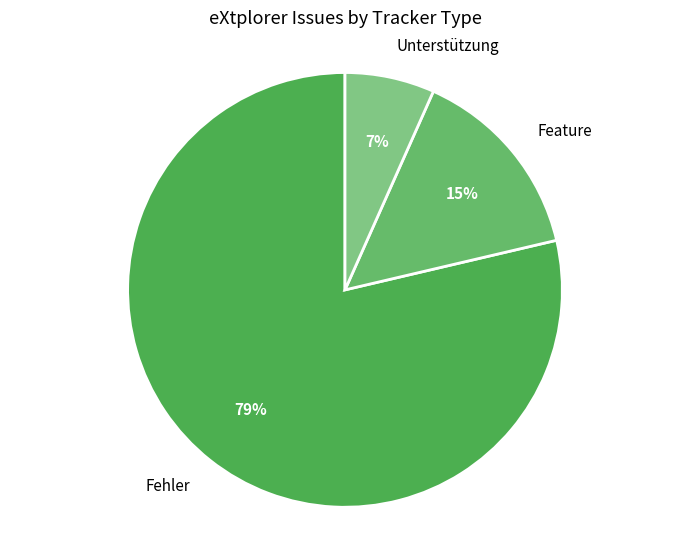

Rank the categories by value from lowest to highest.

Unterstützung, Feature, Fehler